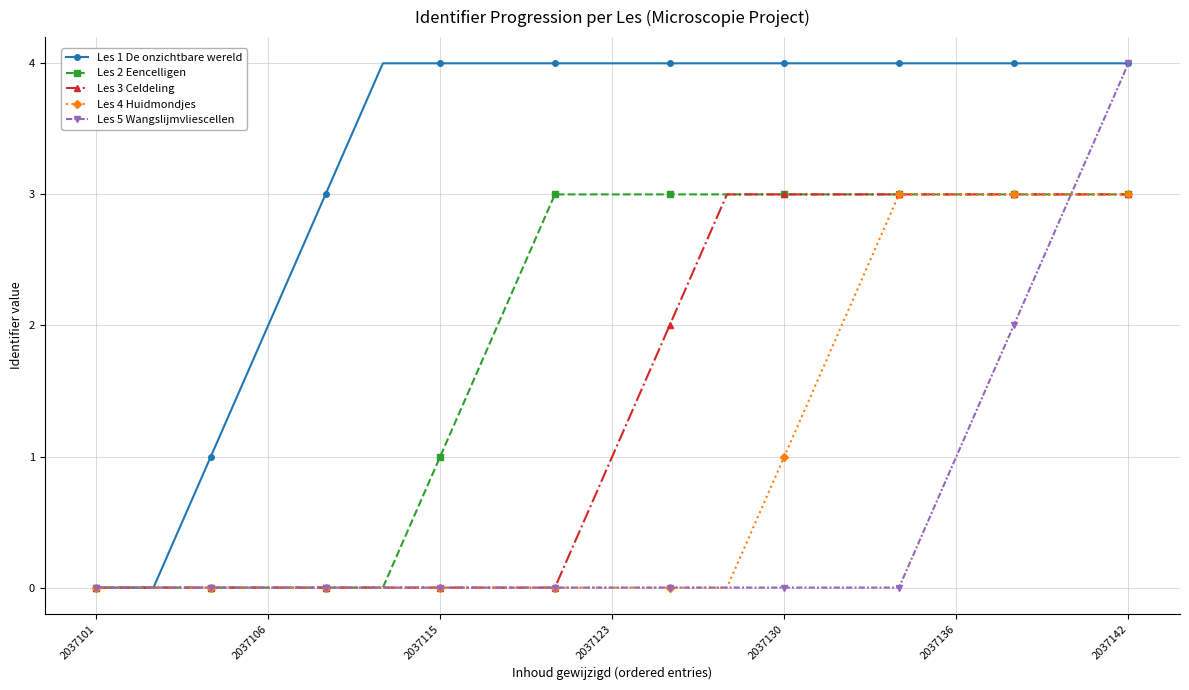

Which series has the largest total across all categories?

Les 1 De onzichtbare wereld